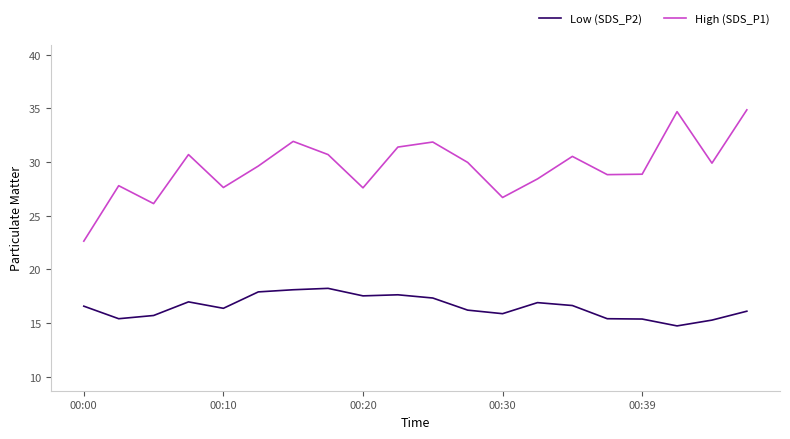

What is the lowest value of the High (SDS_P1) series?

22.6